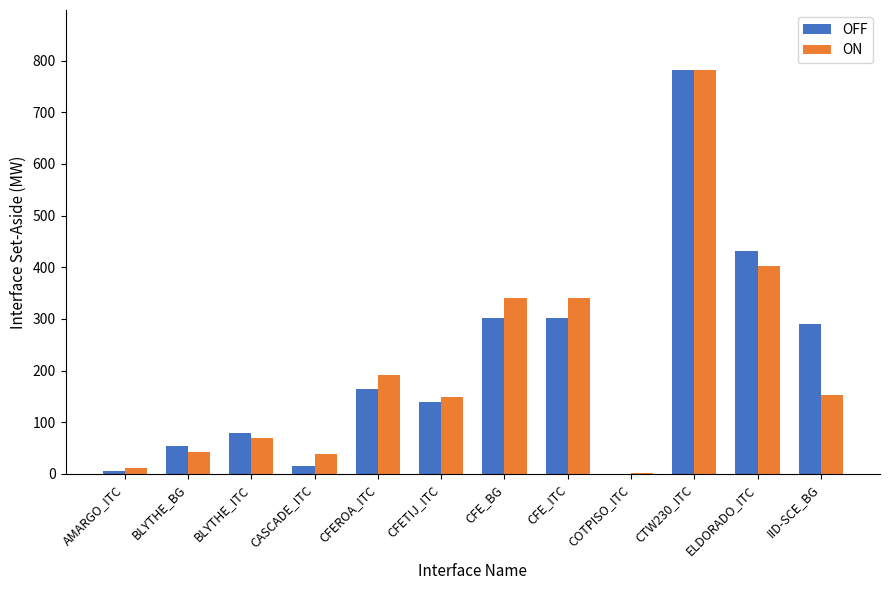

Is it true that OFF equals 291.0 at IID-SCE_BG?

True